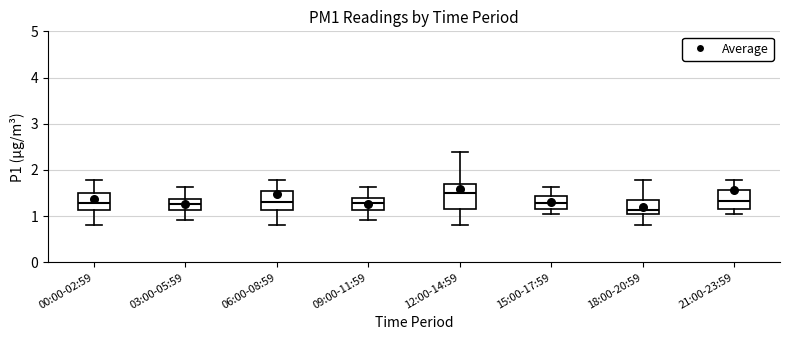

Reading left to right, transcribe this box plot: for each box, give where its median line is, the range the box spans, and where its two whiskers end, as read against the y-axis. The values are not printed on the chart, so give them approximately, as read against the axis.

00:00-02:59: median 1.3, box 1.1 to 1.5, whiskers 0.8 to 1.8
03:00-05:59: median 1.3, box 1.1 to 1.4, whiskers 0.9 to 1.6
06:00-08:59: median 1.3, box 1.1 to 1.6, whiskers 0.8 to 1.8
09:00-11:59: median 1.3, box 1.1 to 1.4, whiskers 0.9 to 1.6
12:00-14:59: median 1.5, box 1.1 to 1.7, whiskers 0.8 to 2.4
15:00-17:59: median 1.3, box 1.1 to 1.4, whiskers 1.1 (just below the box's lower edge) to 1.6
18:00-20:59: median 1.1, box 1.0 to 1.4, whiskers 0.8 to 1.8
21:00-23:59: median 1.3, box 1.2 to 1.6, whiskers 1.0 to 1.8